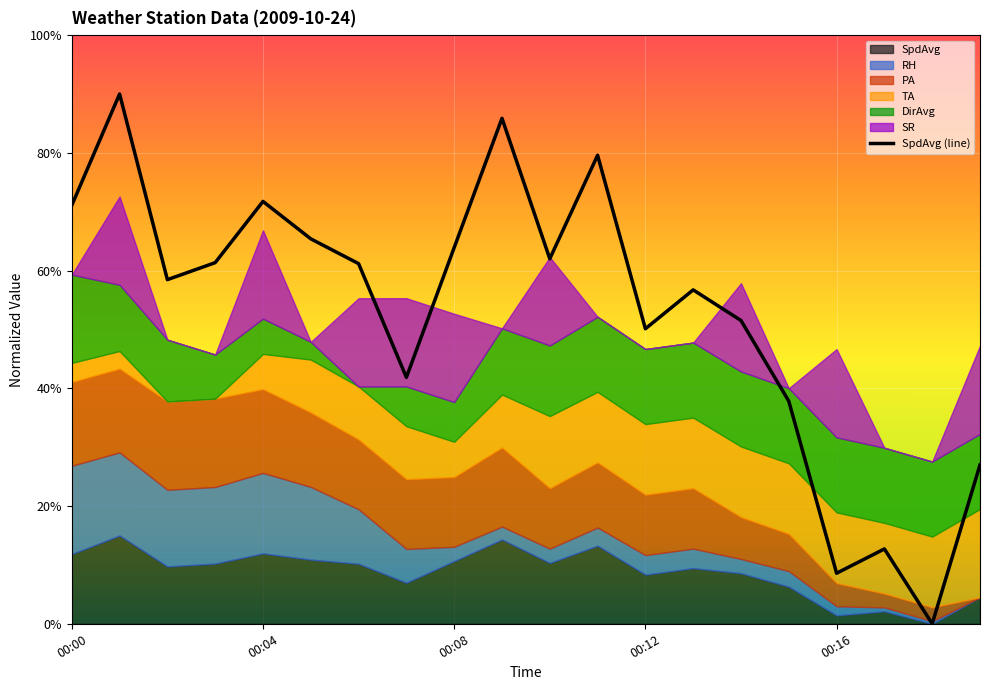

What is the difference between the second highest and second lowest values?

0.8